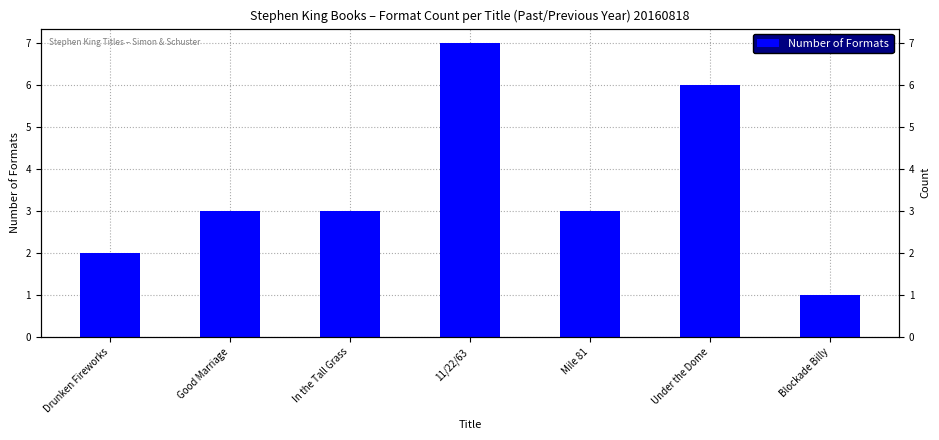

Rank the categories by value from lowest to highest.

Blockade Billy, Drunken Fireworks, Good Marriage, In the Tall Grass, Mile 81, Under the Dome, 11/22/63